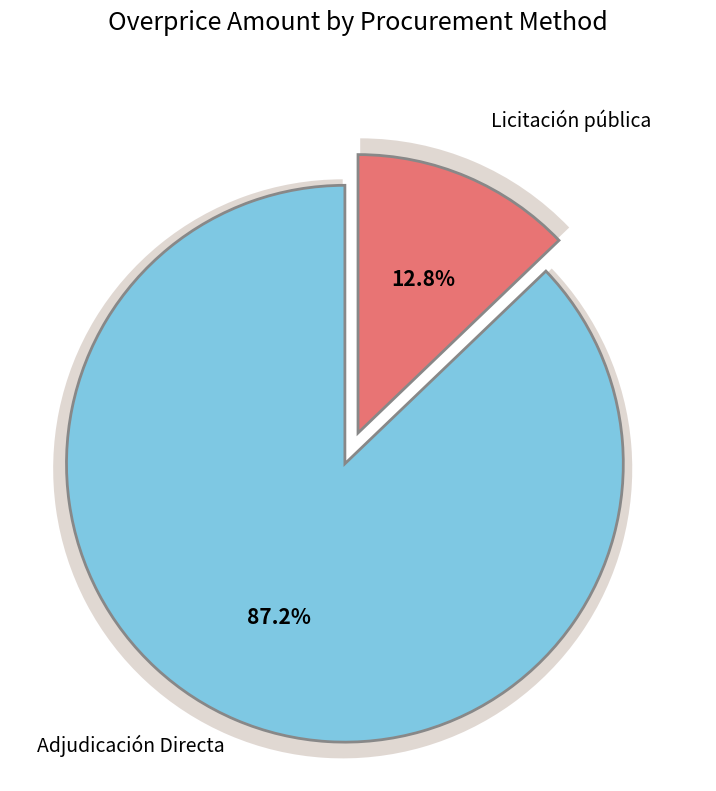

What percentage is the Licitación pública slice, to the nearest percent?

13%